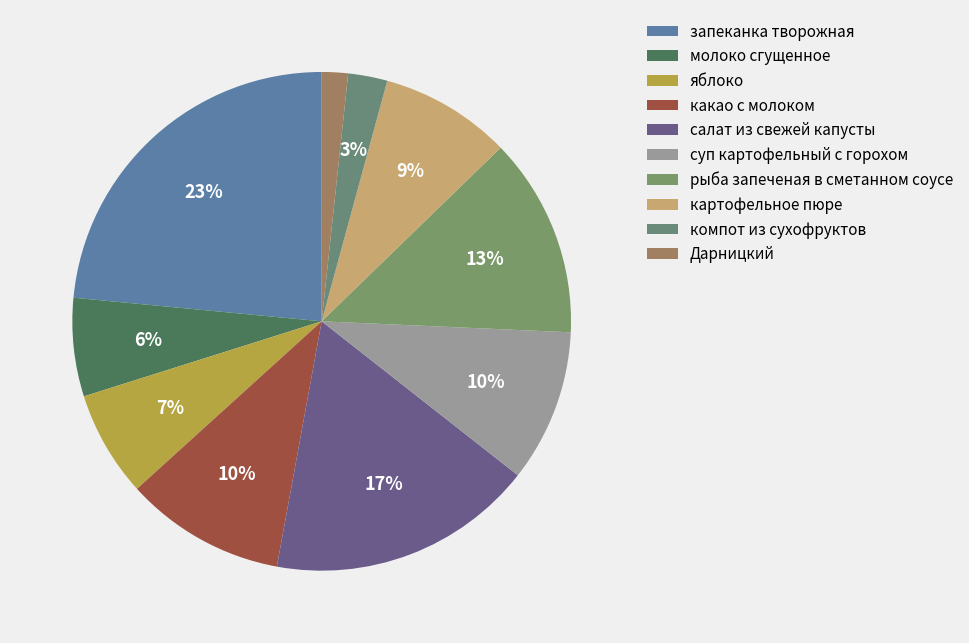

To the nearest percent, what is the difference between the какао с молоком and молоко сгущенное slice percentages?

4%